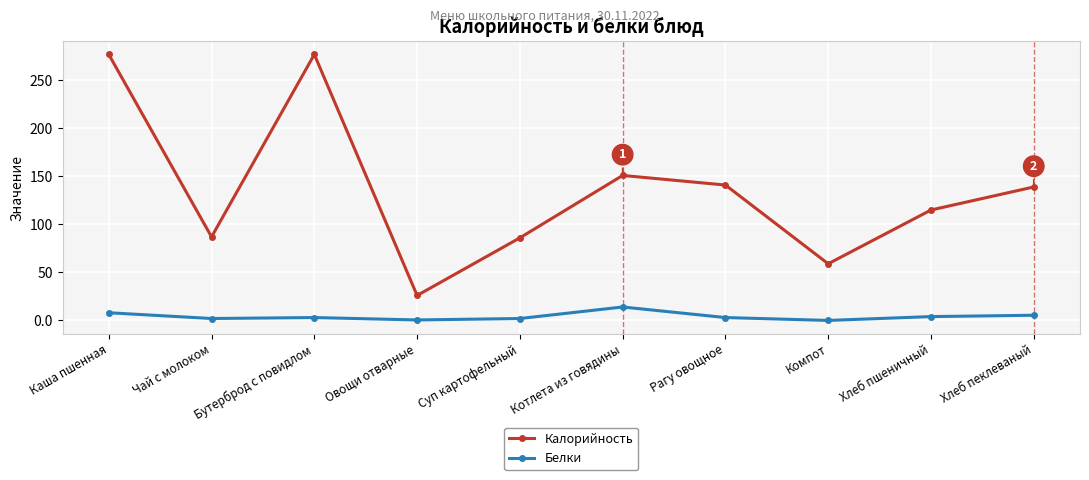

What is the average value of the Калорийность series?

135.8